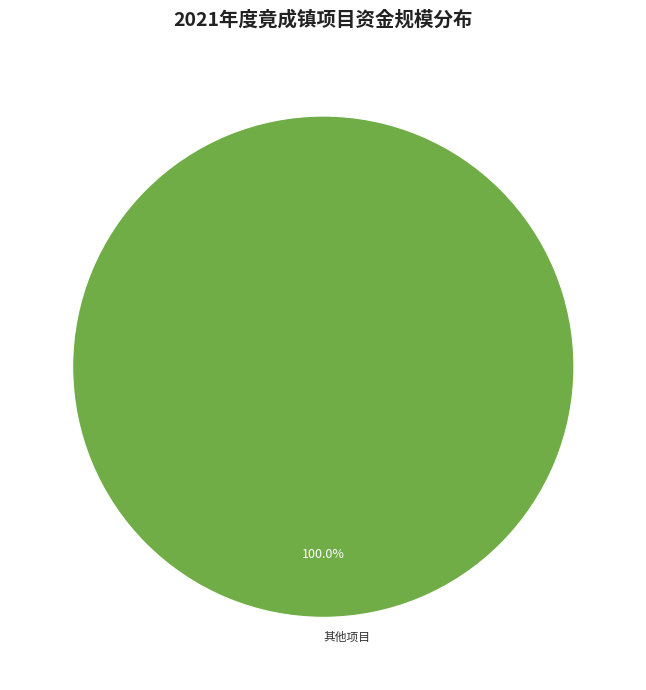

Which slice represents more than half of the pie?

其他项目